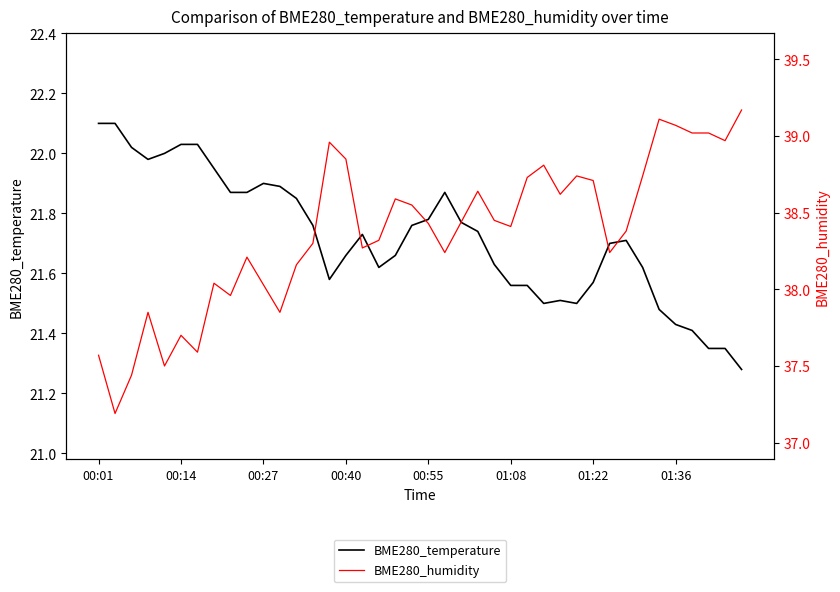

List the series in order of their peak value, highest first.

BME280_humidity, BME280_temperature